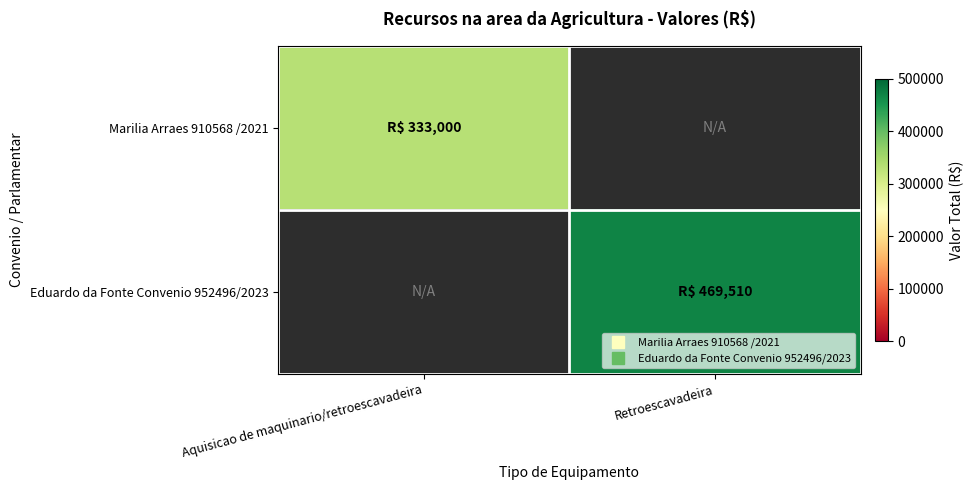

At how many categories does at least one series exceed 401745?

1